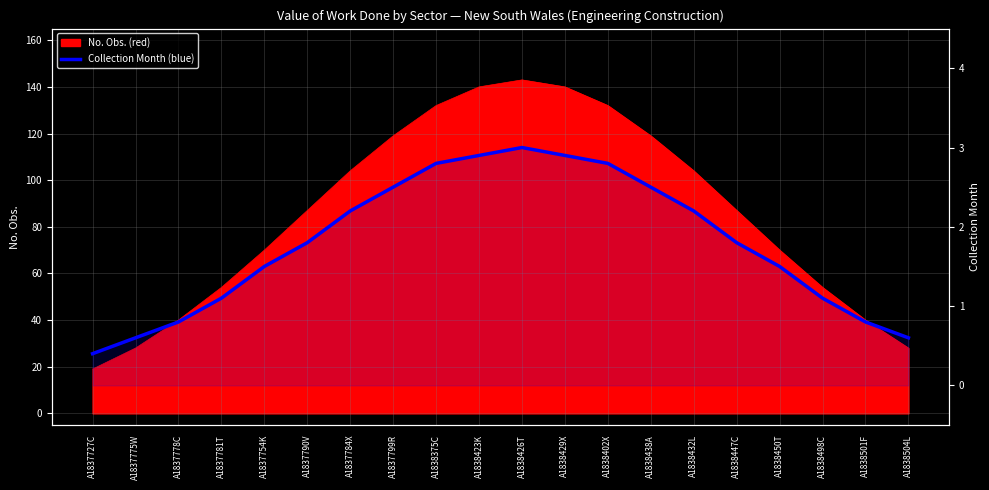

Reading left to right, extract all data points from this chart.

A1837727C=0.4	A1837775W=0.6	A1837778C=0.8	A1837781T=1.1	A1837754K=1.5	A1837790V=1.8	A1837784X=2.2	A1837799R=2.5	A1838375C=2.8	A1838423K=2.9	A1838426T=3.0	A1838429X=2.9	A1838402X=2.8	A1838438A=2.5	A1838432L=2.2	A1838447C=1.8	A1838450T=1.5	A1838498C=1.1	A1838501F=0.8	A1838504L=0.6